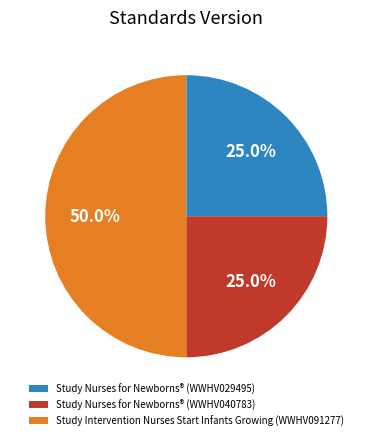

Which has a higher value, Study Intervention Nurses Start Infants Growing (WWHV091277) or Study Nurses for Newborns® (WWHV040783)?

Study Intervention Nurses Start Infants Growing (WWHV091277)